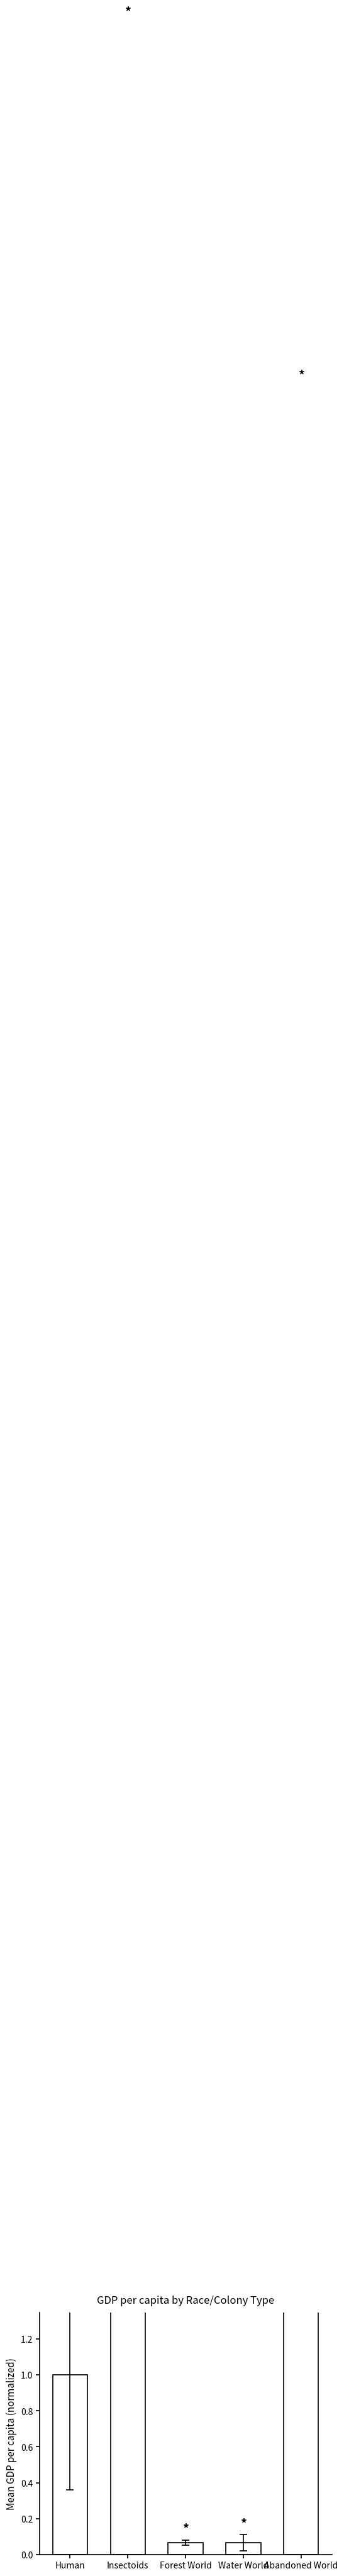

What is the difference between the second highest and second lowest values?

7.1